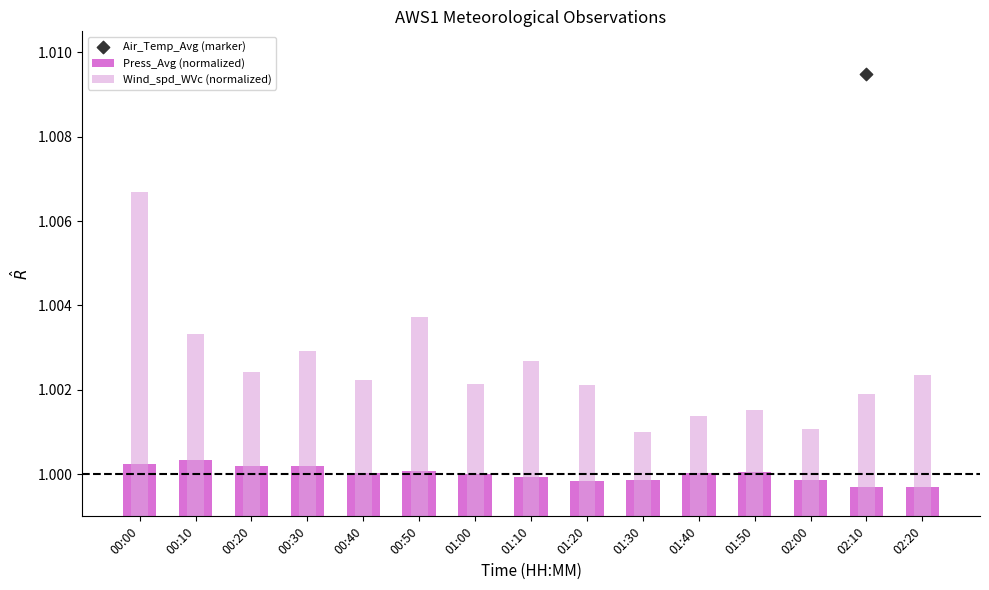

At how many categories does at least one series exceed 1?

15